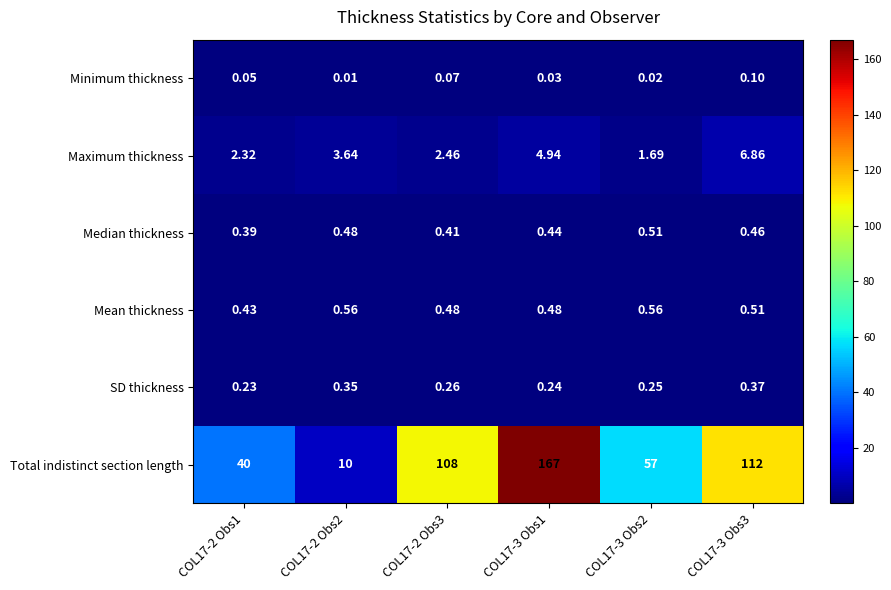

Which series has the largest total across all categories?

Total indistinct section length